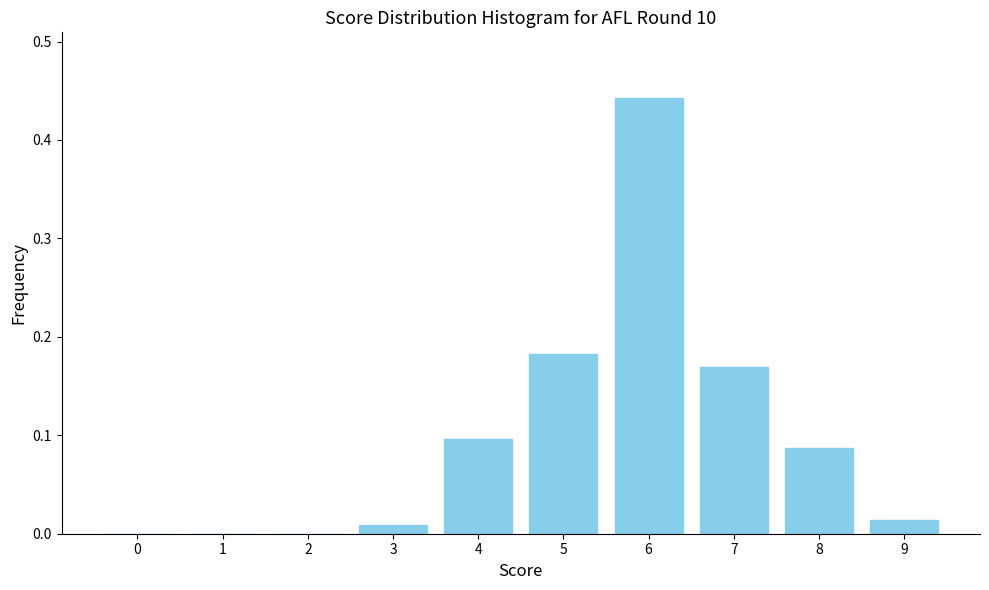

What is the sum of all values?

1.0